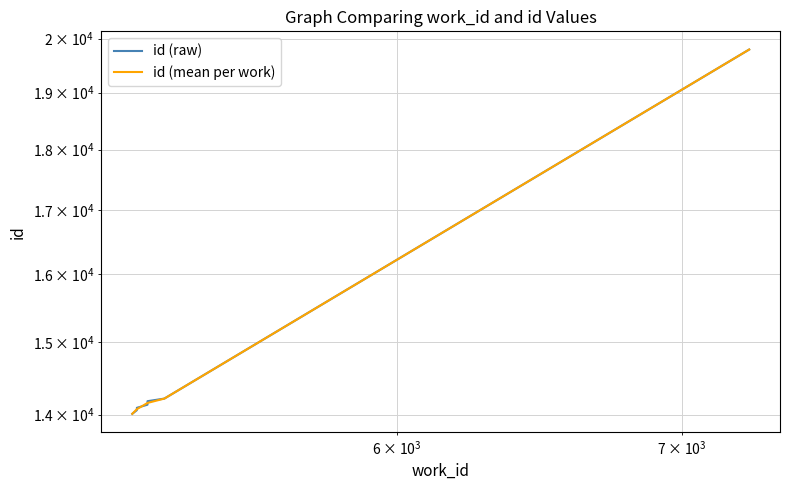

What is the sum of all values?

146677